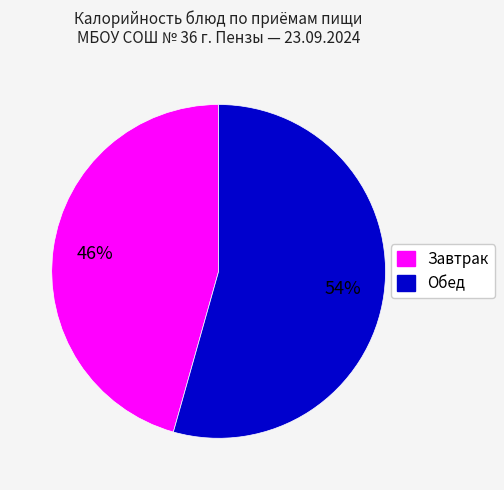

To the nearest percent, what is the average slice percentage?

50%